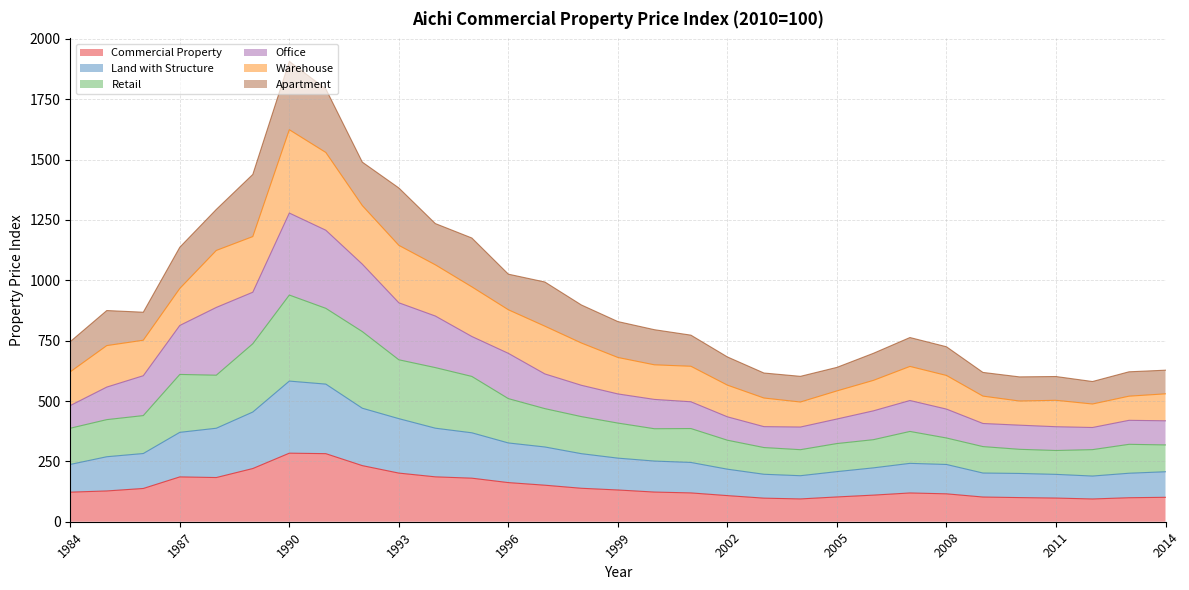

What is the difference between the Retail values at 1985 and 1990?

516.1